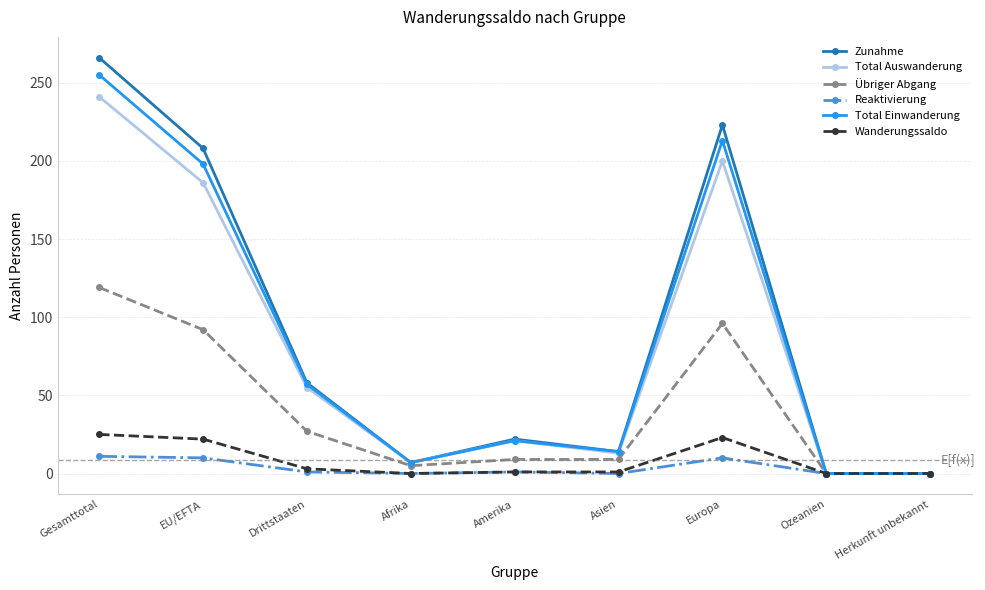

What position from the left is Afrika?

4